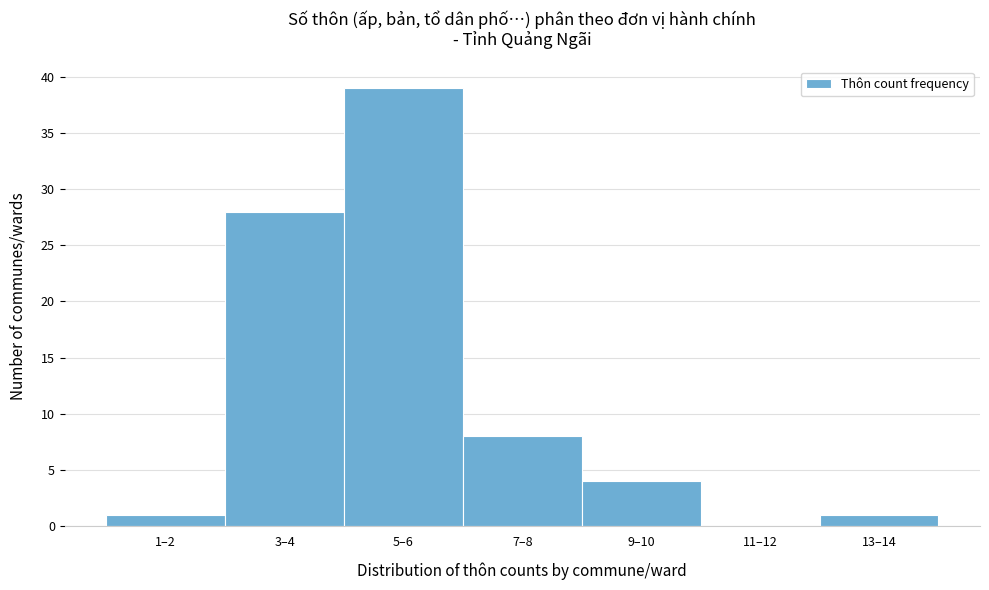

Reading right to left, extract all data points from this chart.

13–14=1	11–12=0	9–10=4	7–8=8	5–6=39	3–4=28	1–2=1